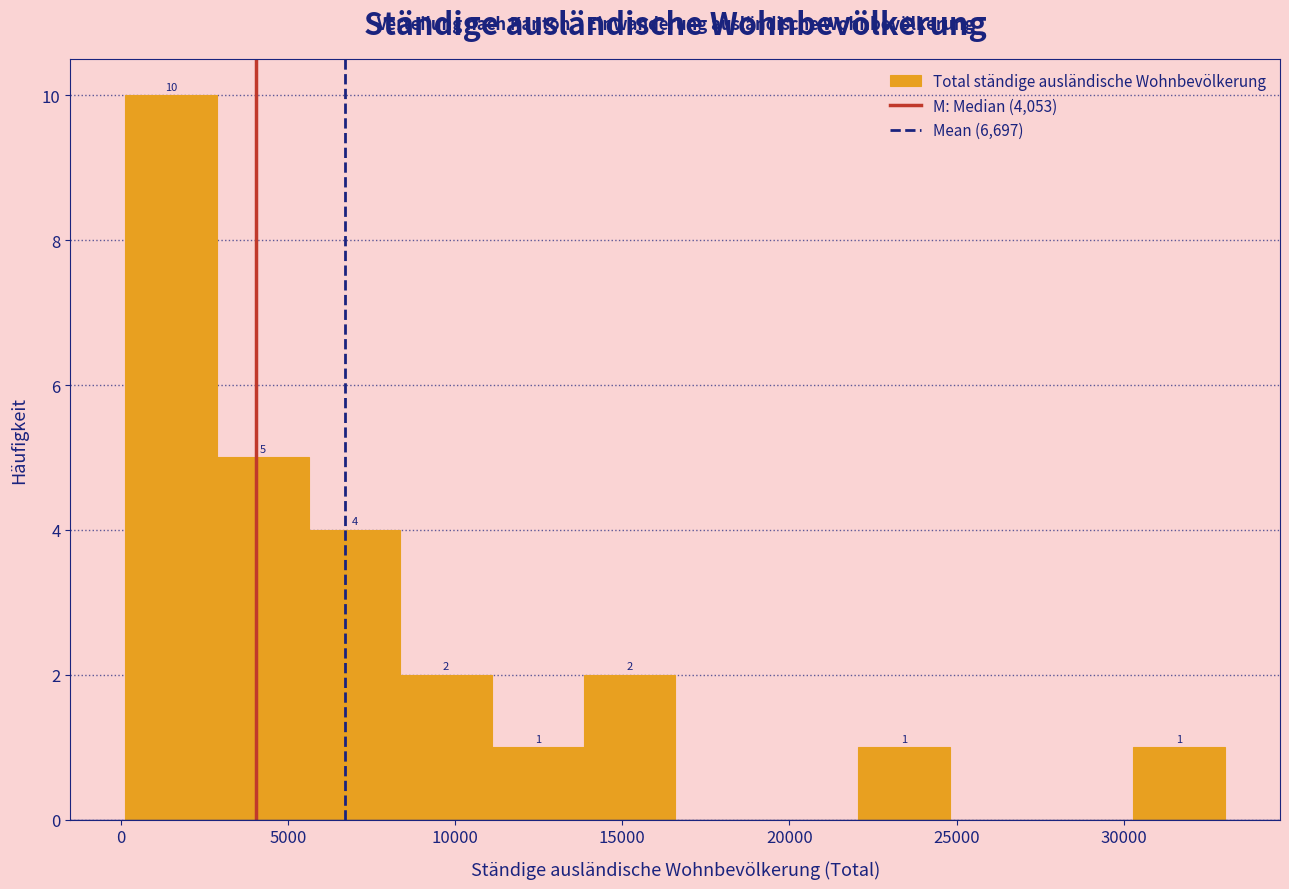

Over which range of the x-axis is the bar tallest?

0 to 3000